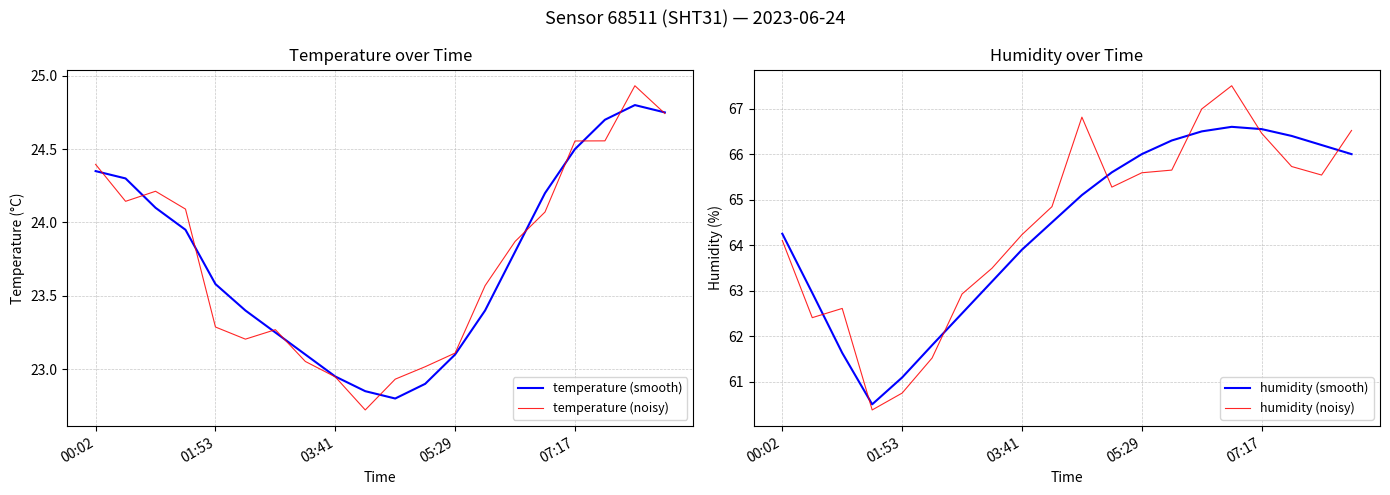

Count the number of categories in the chart.

20